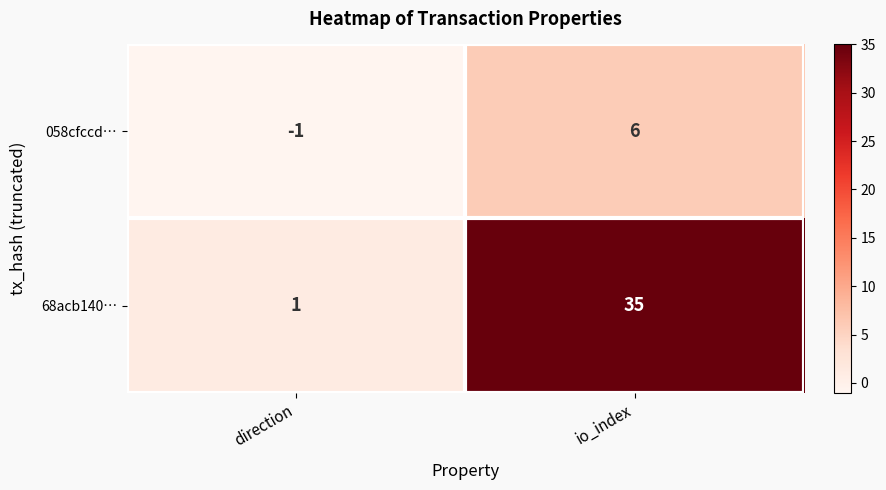

The value of 68acb140… at io_index is 18. True or false?

False